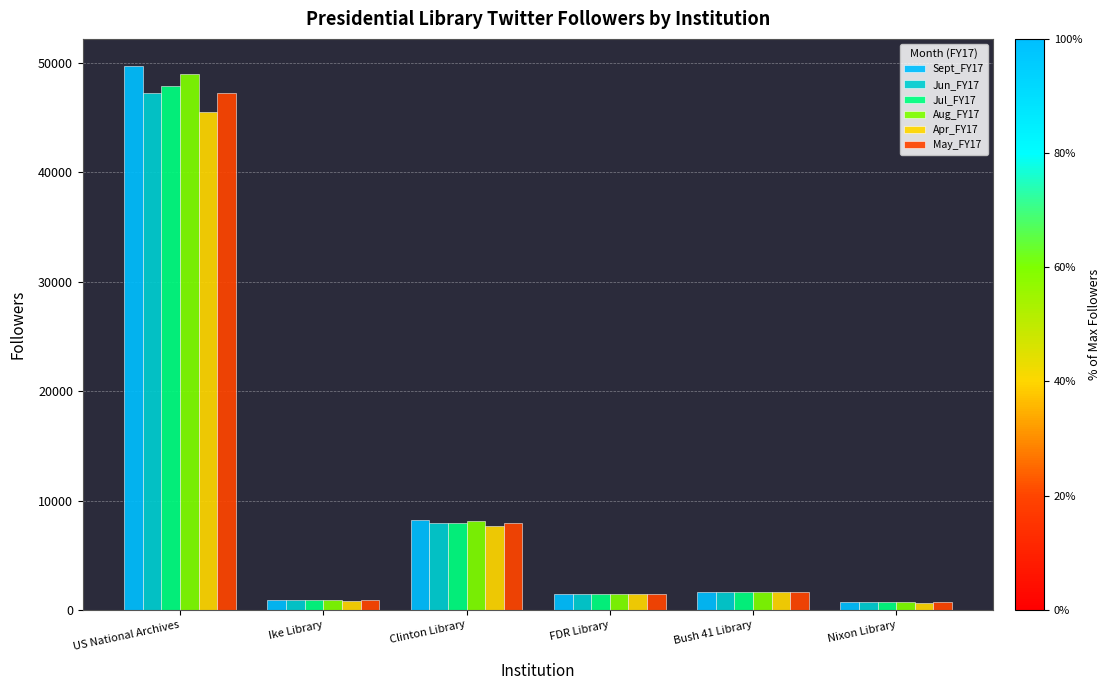

What position from the left is Ike Library?

2